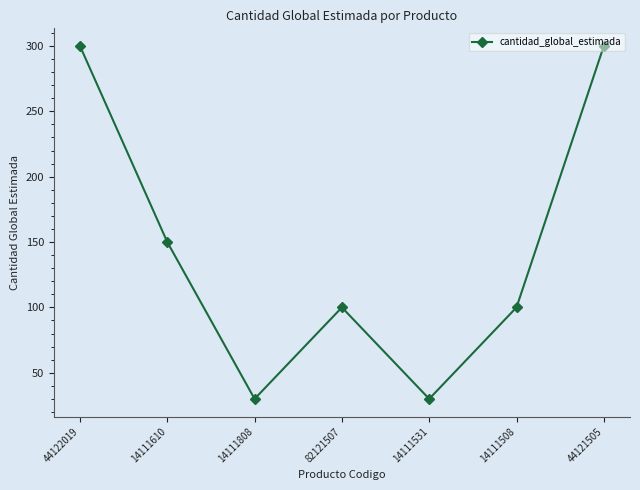

Reading left to right, transcribe all the data shown in this chart.

300	150	30	100	30	100	300